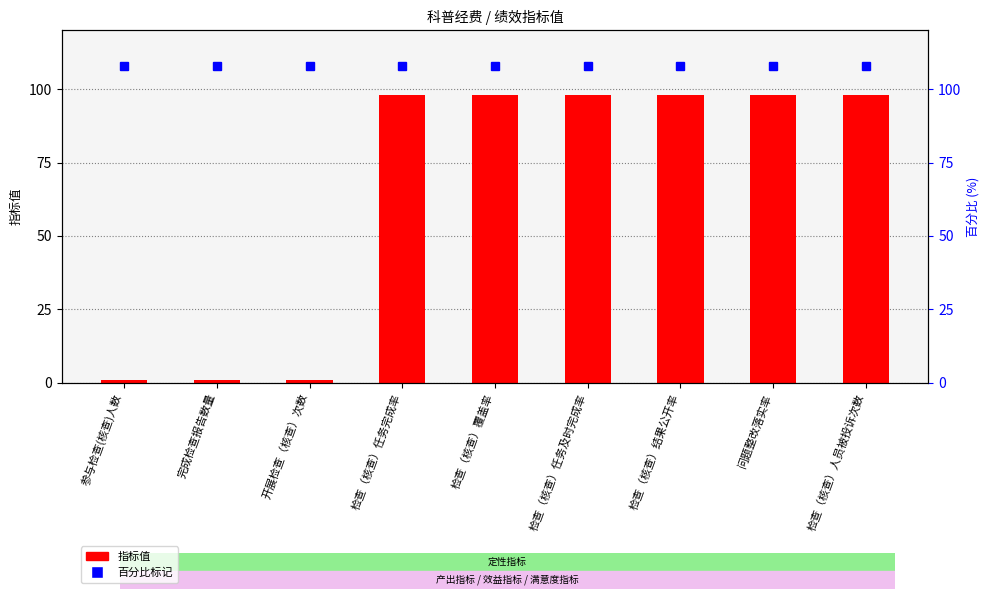

At which label does 指标值 reach its minimum?

参与检查(核查)人数